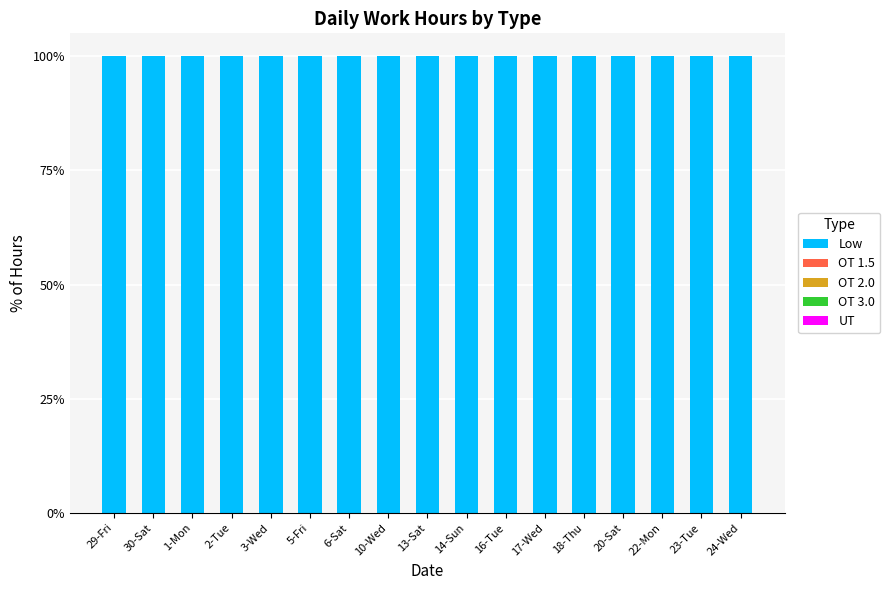

What are all the series names shown in the legend?

Low, OT 1.5, OT 2.0, OT 3.0, UT